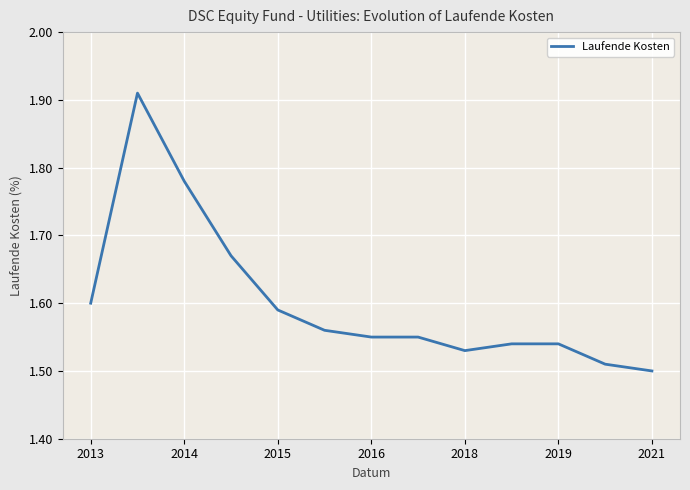

What is the difference between the maximum and minimum values?

0.4